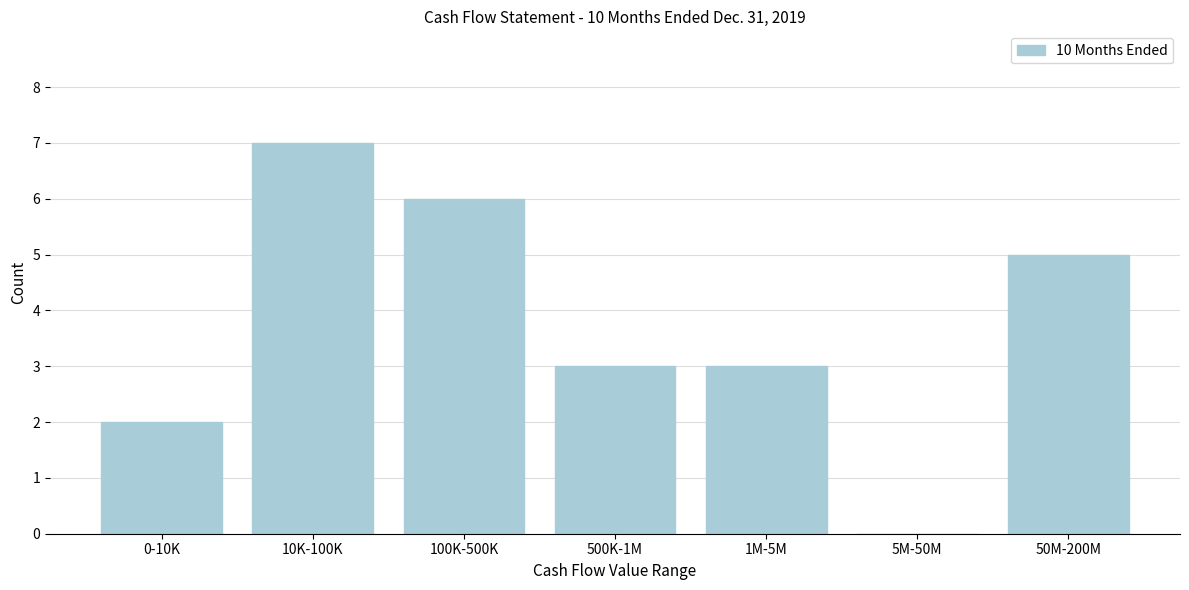

Reading left to right, extract all data points from this chart.

0-10K=2	10K-100K=7	100K-500K=6	500K-1M=3	1M-5M=3	5M-50M=0	50M-200M=5